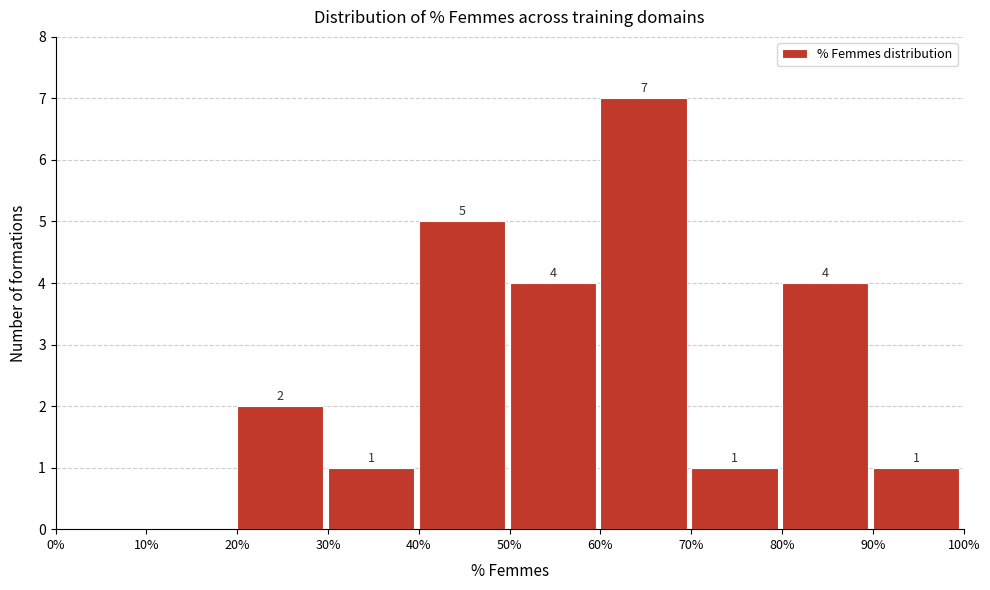

Which range on the x-axis has the tallest bar?

60% to 70%